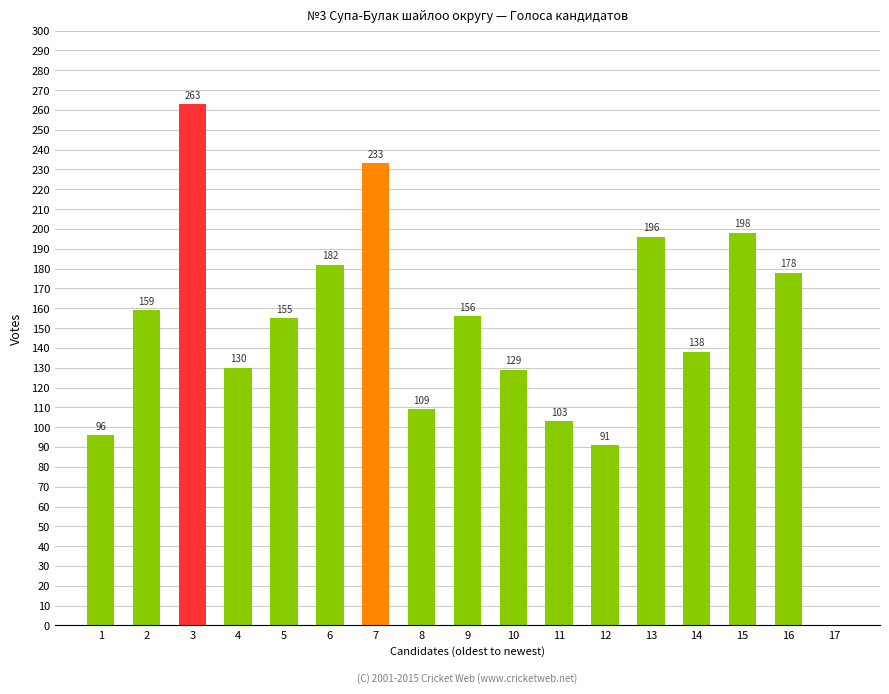

At which label is the value closest to 131?

4